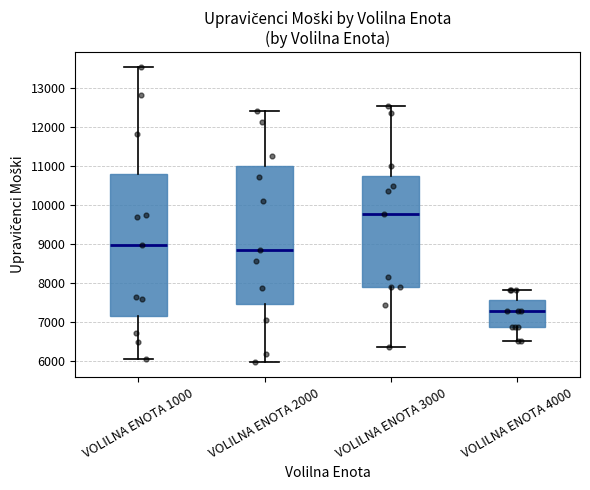

Which box's median line is the lowest?

VOLILNA ENOTA 4000